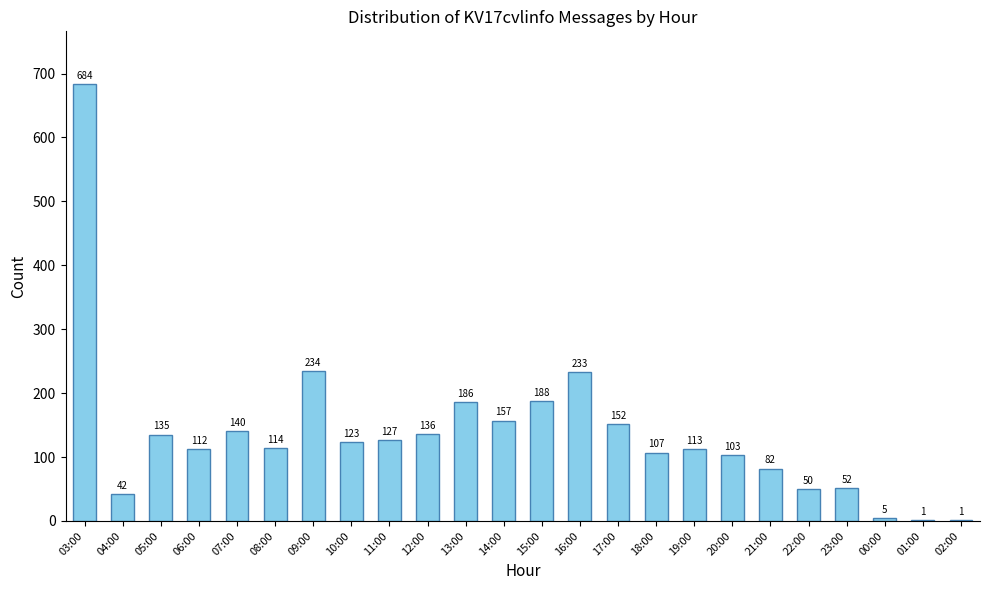

Are the bars grouped side by side (vs. stacked)?

No